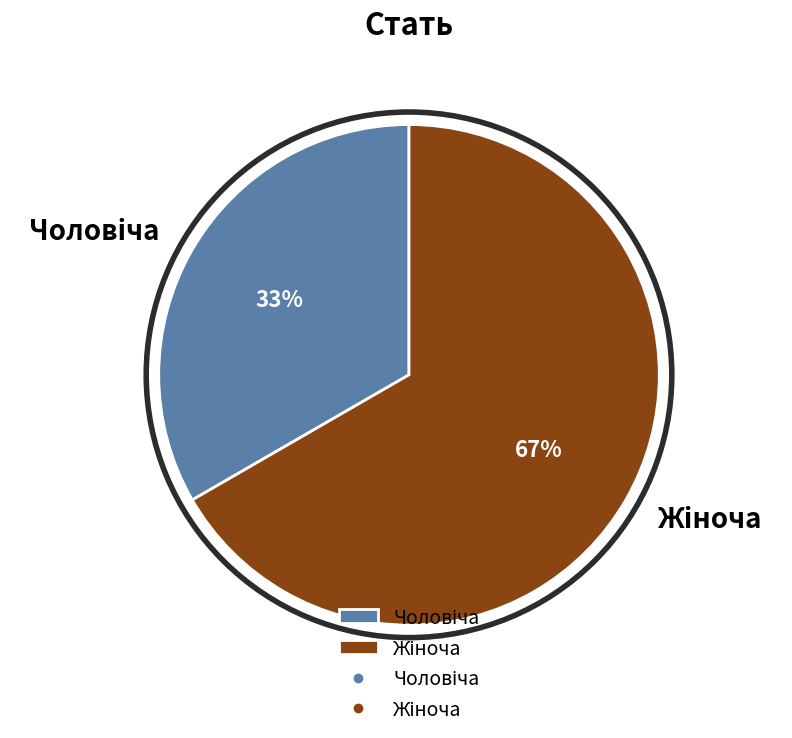

Does any single category account for the majority?

Yes